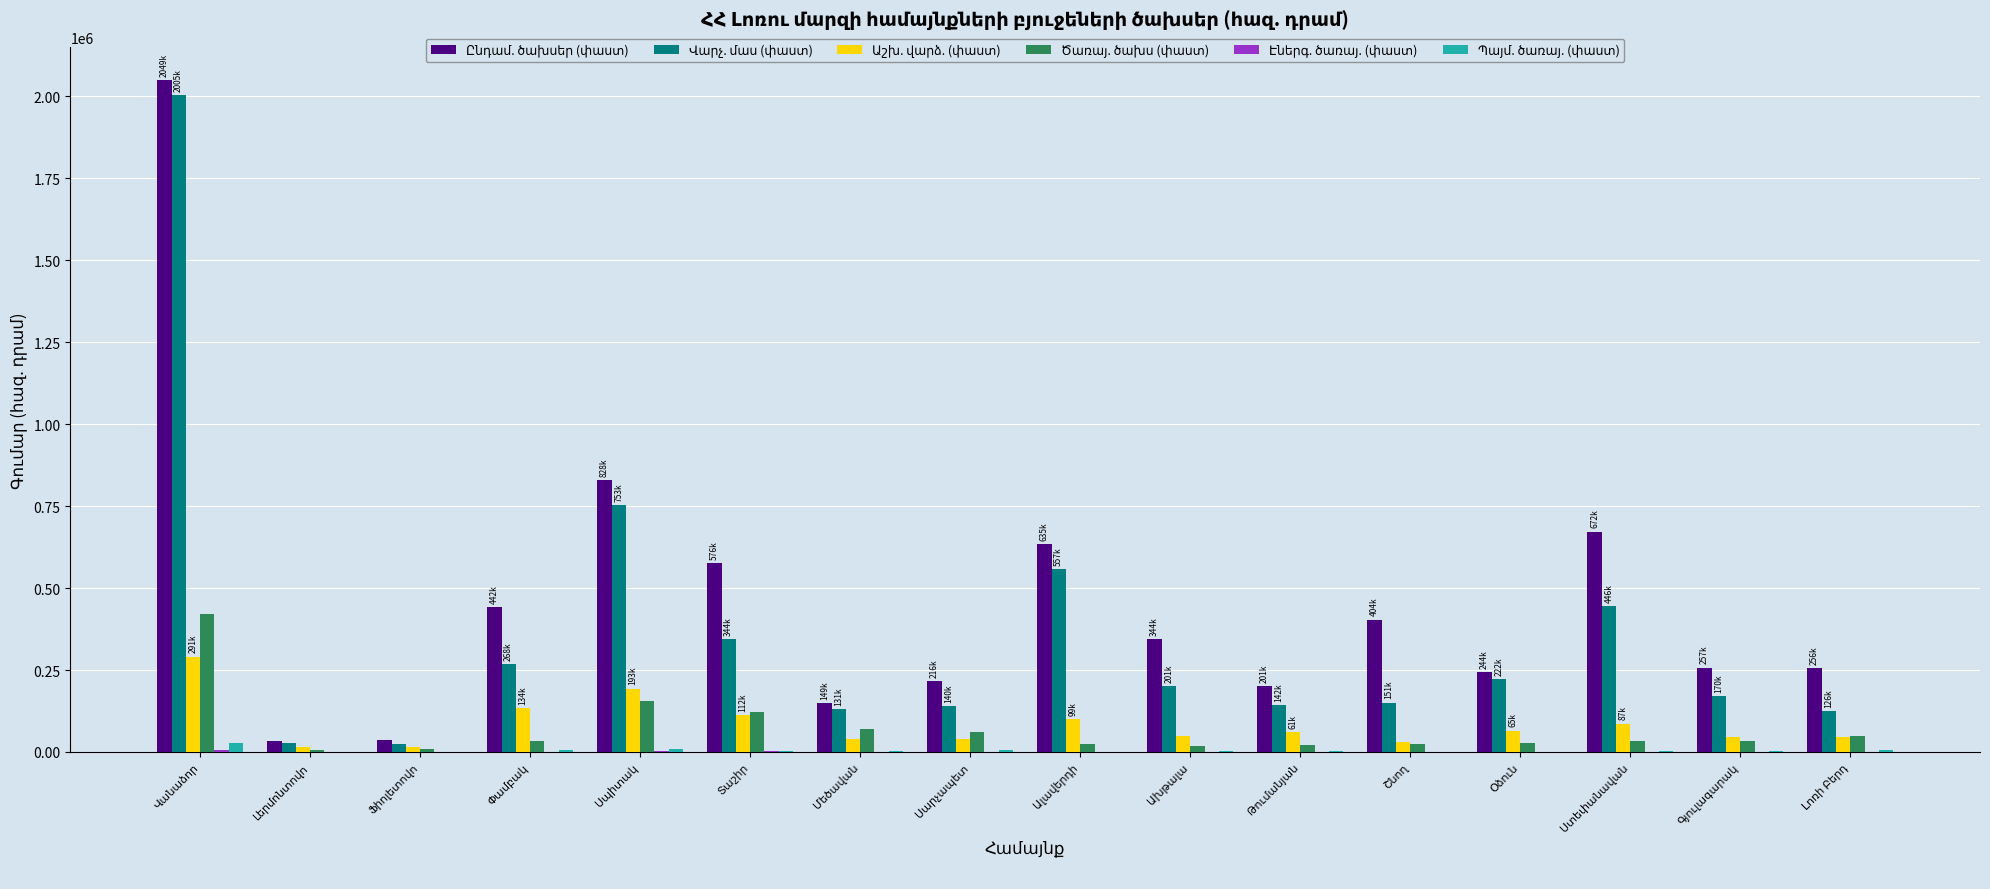

How many series are shown in this chart?

6